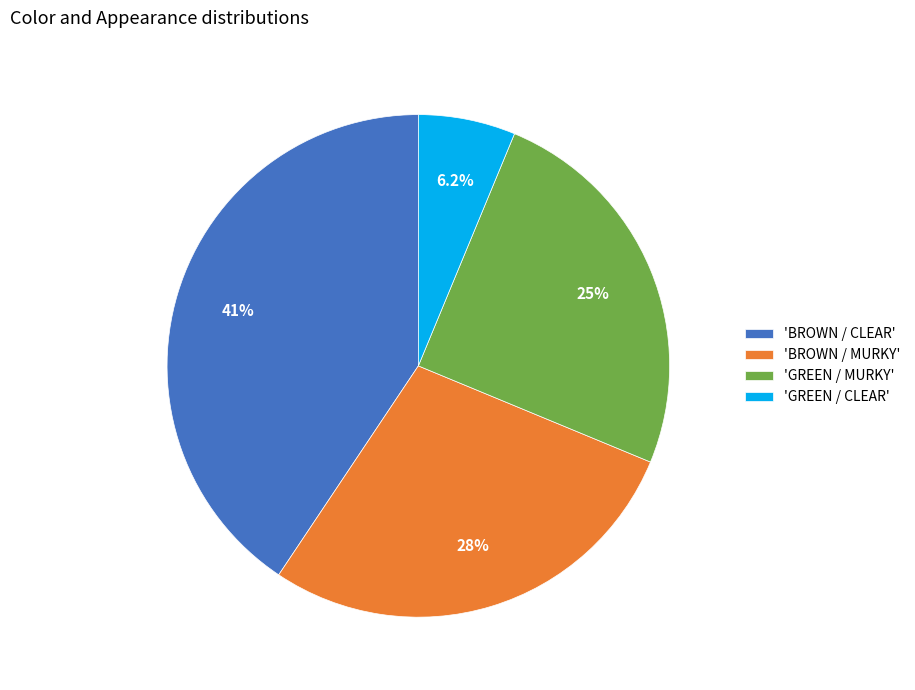

Between 'BROWN / MURKY' and 'BROWN / CLEAR', which is larger?

'BROWN / CLEAR'